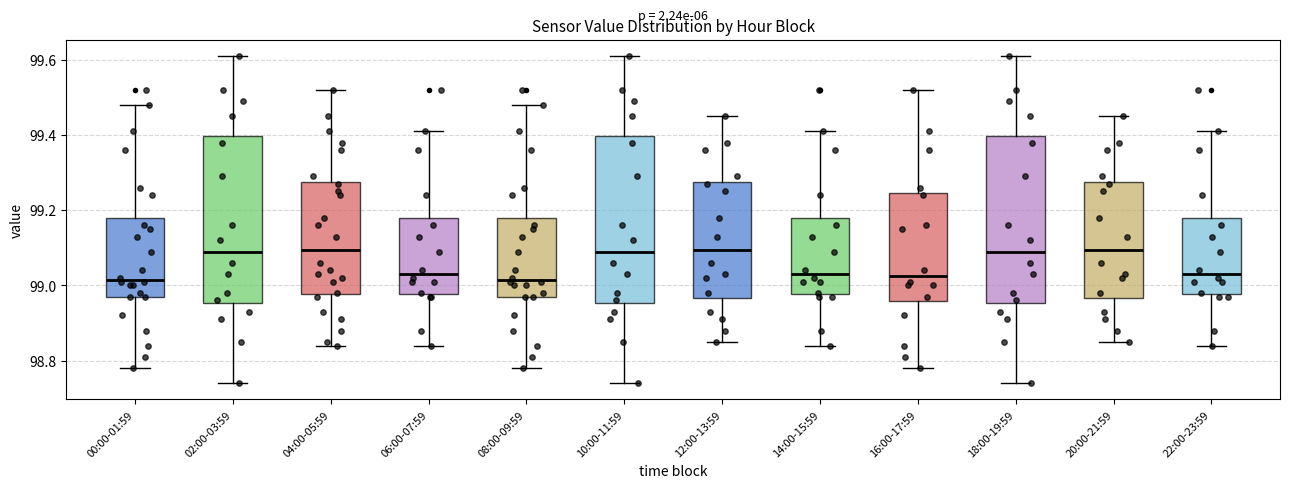

Where does the median line of the box for 12:00-13:59 sit on the y-axis? The values are not printed on the chart, so give them approximately, as read against the axis.

99.10